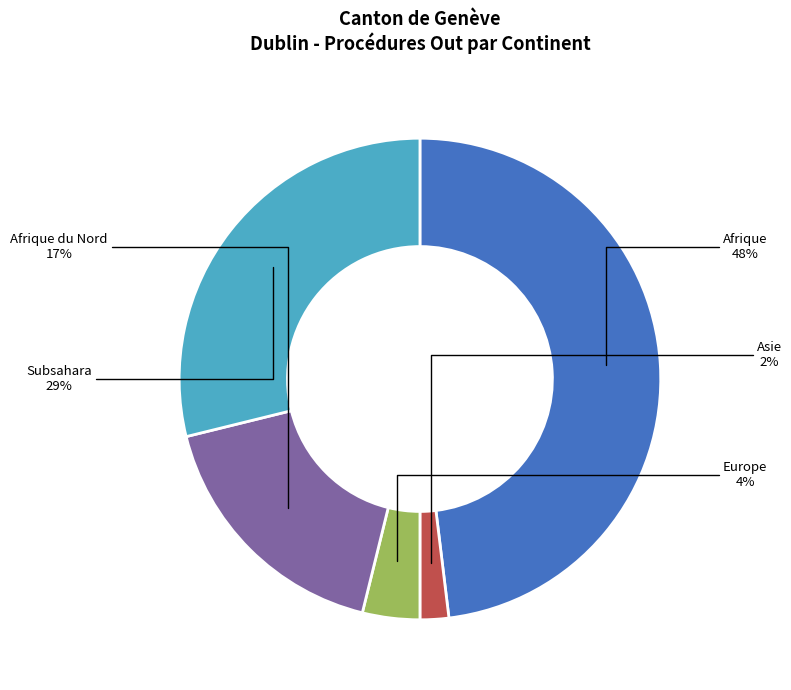

True or false: Subsahara accounts for 29% of the total.

True